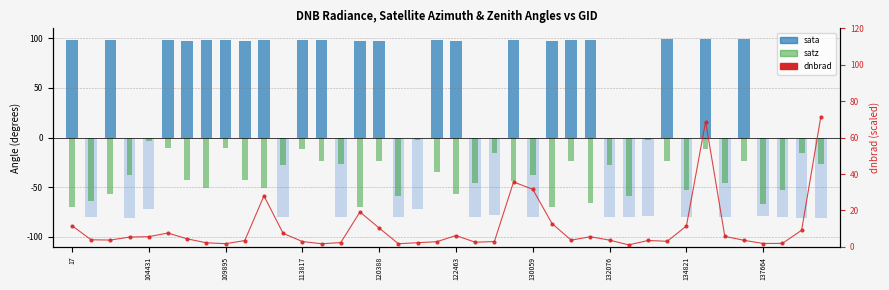

Approximately how many times larger is the value at 28 compared to 37?

1.9